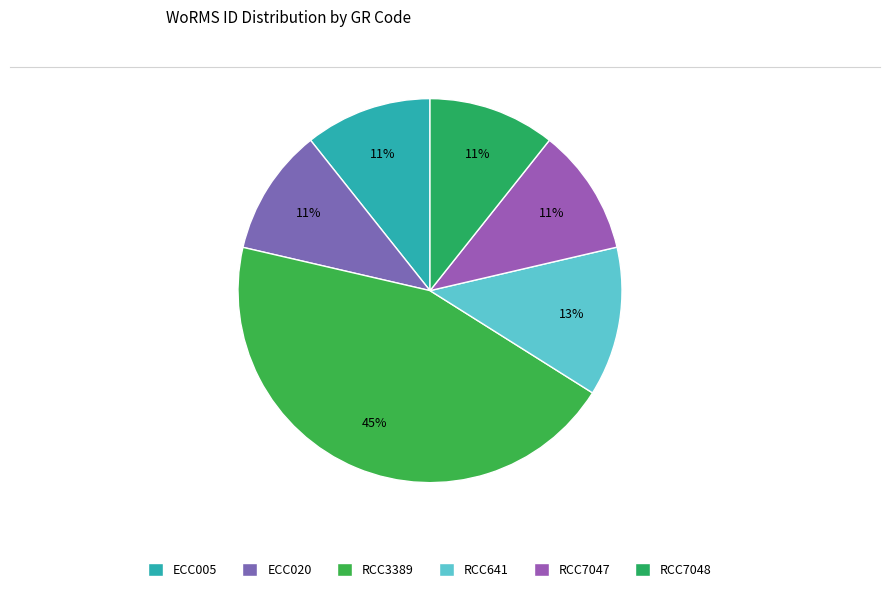

Which category has the smallest portion of the pie?

RCC7047